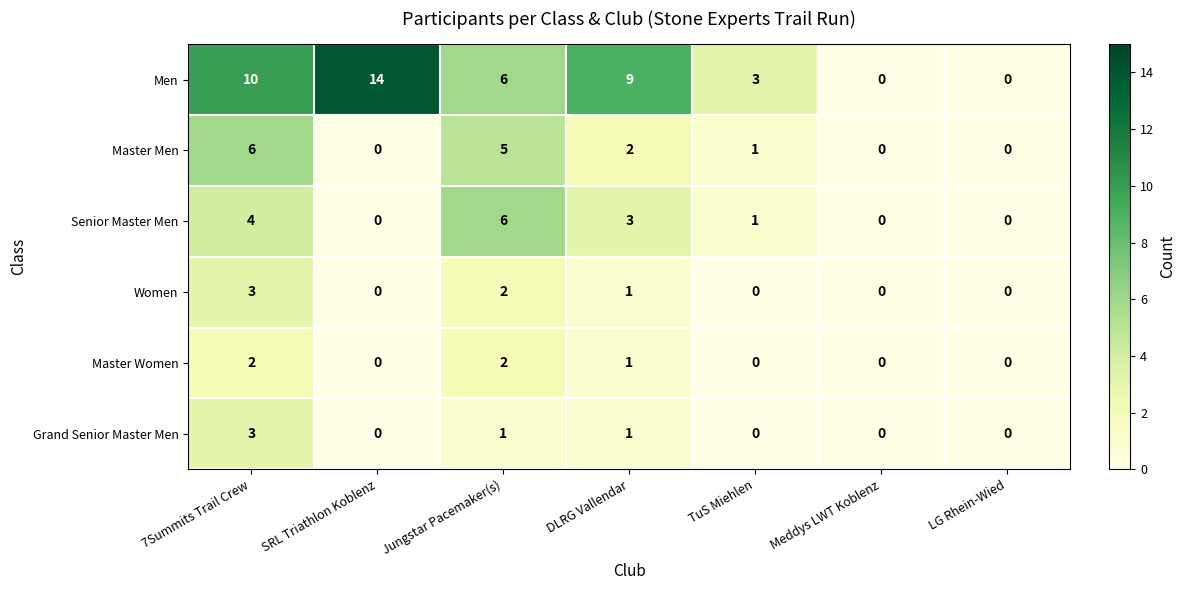

What is the maximum value shown in the chart?

14